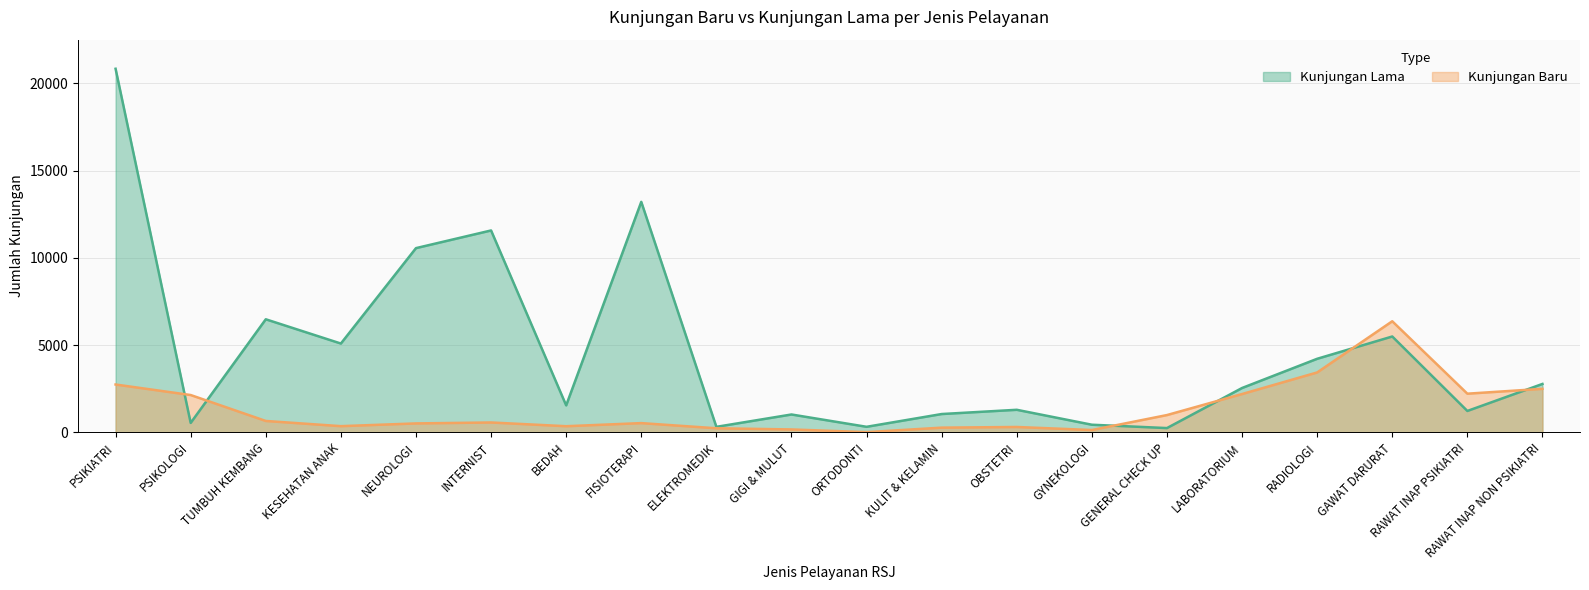

What is the value of the Kunjungan_Baru point at the 5th from the left?

513